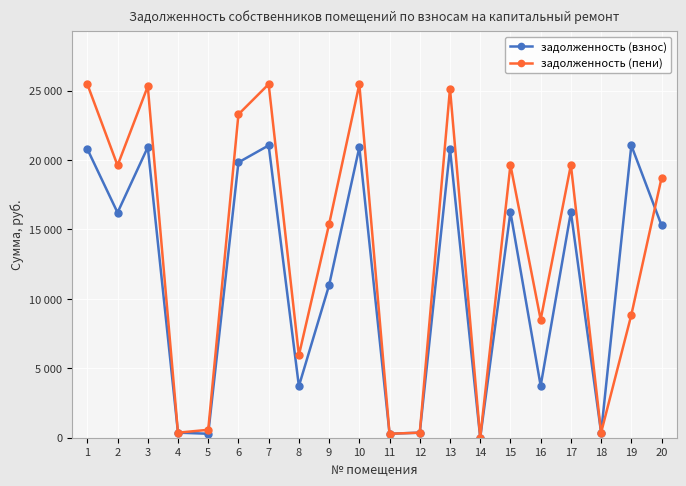

Rank the series by their maximum value, from highest to lowest.

задолженность (пени), задолженность (взнос)